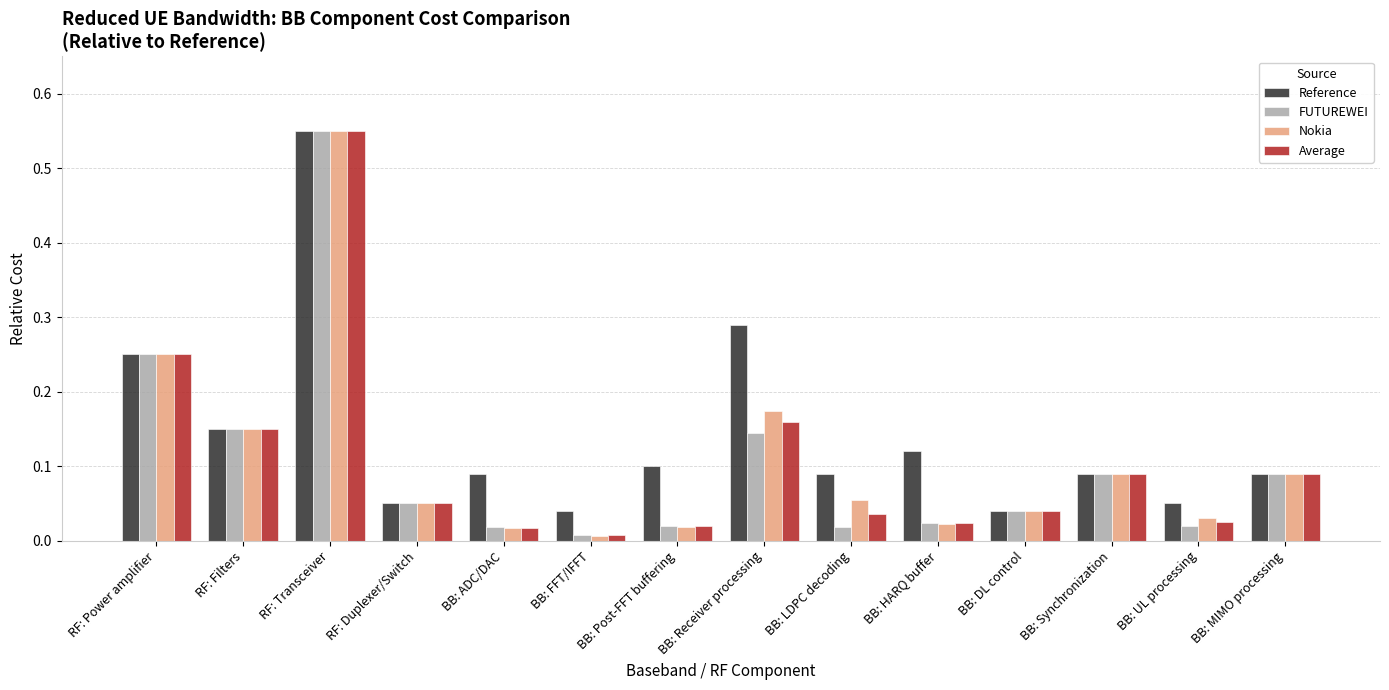

What position from the right is RF: Power amplifier?

14